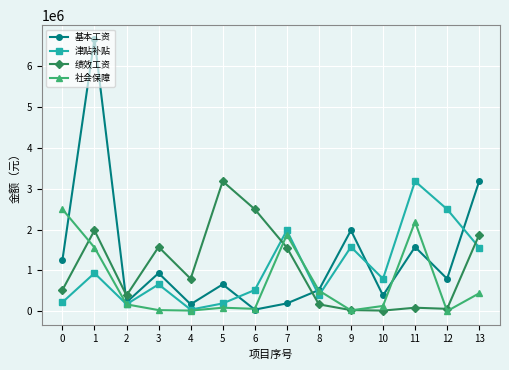

True or false: 基本工资 has a value of 13605 at 5.

False